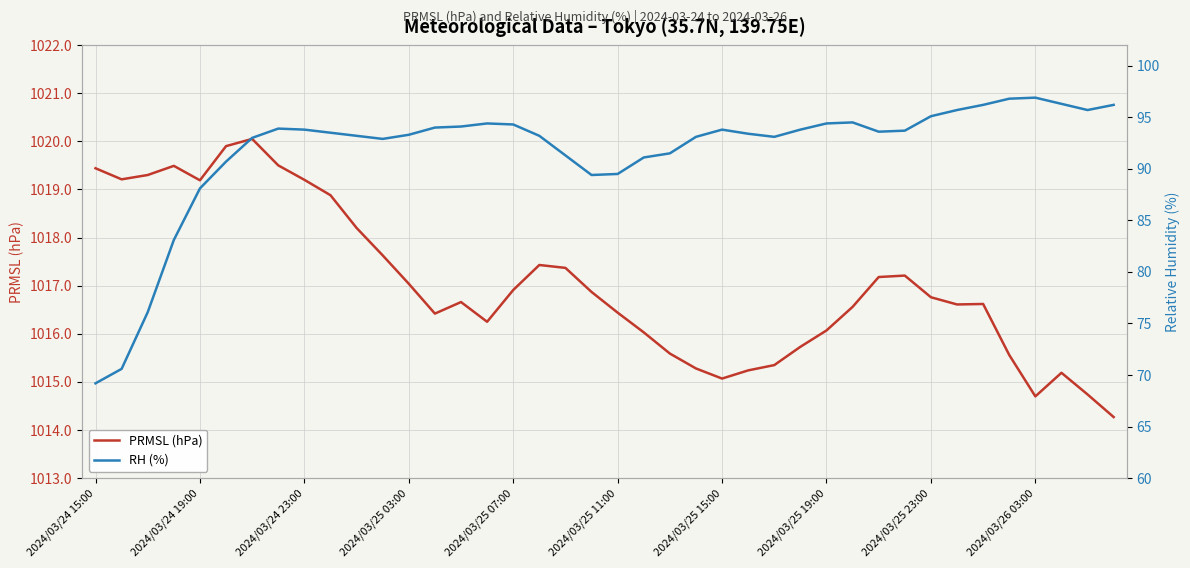

True or false: PRMSL (hPa) has more than 1 interior local peaks.

True